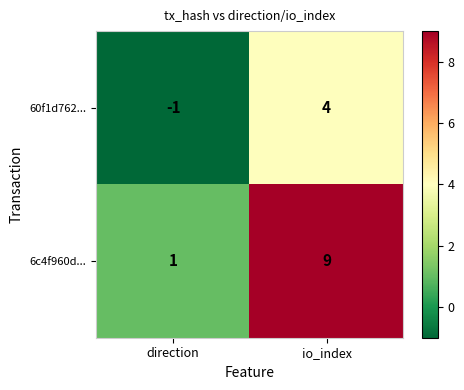

At which category is the sum across all series the highest?

io_index